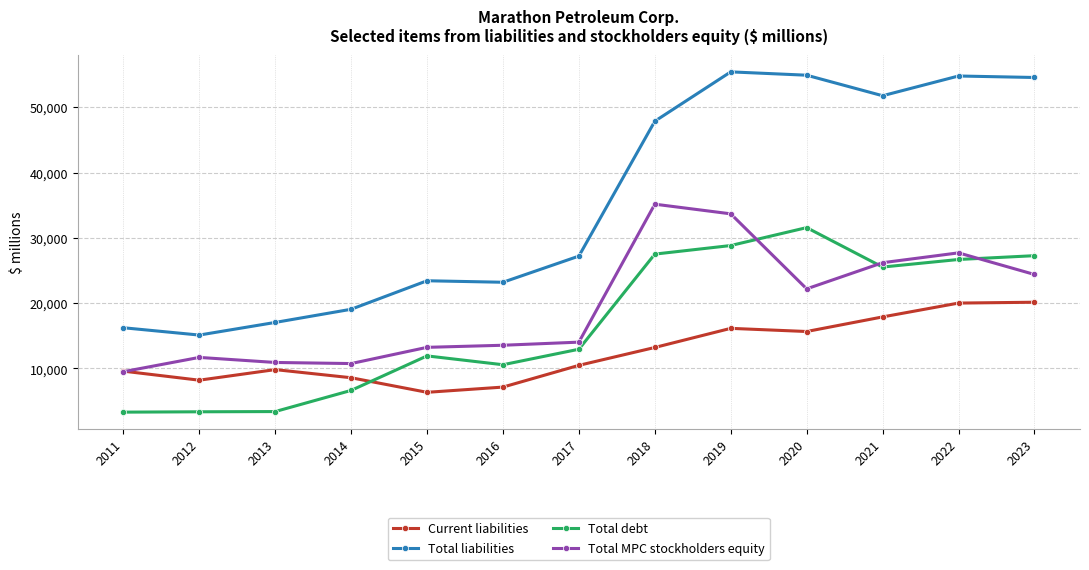

True or false: Total liabilities and Total debt intersect in this chart.

False